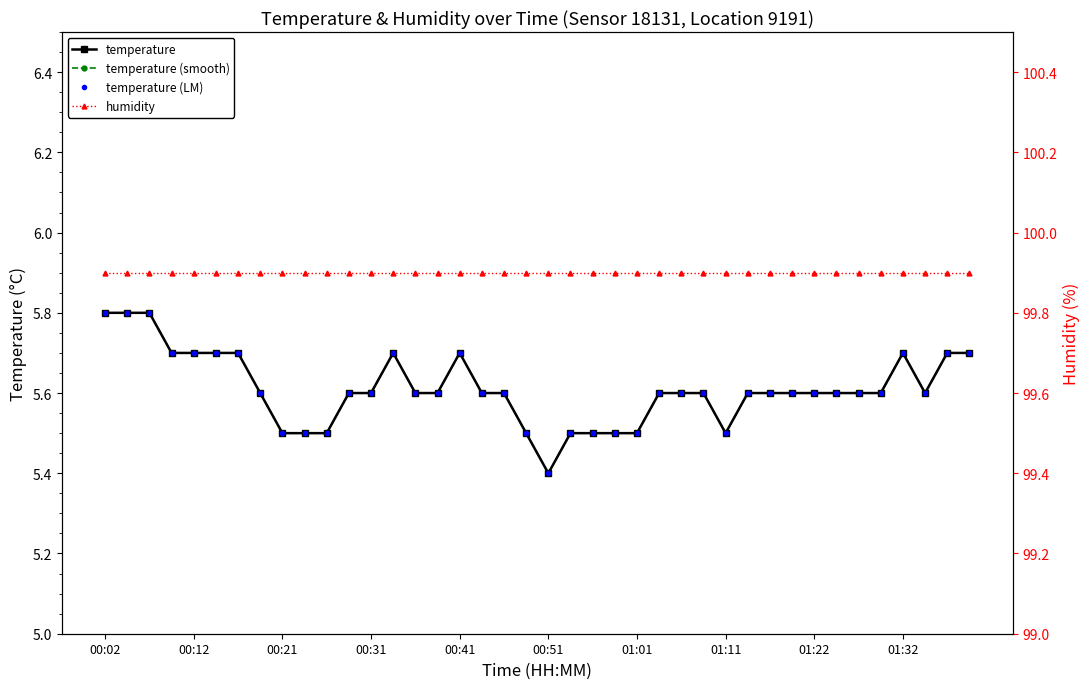

What is the average value of the humidity series?

99.9